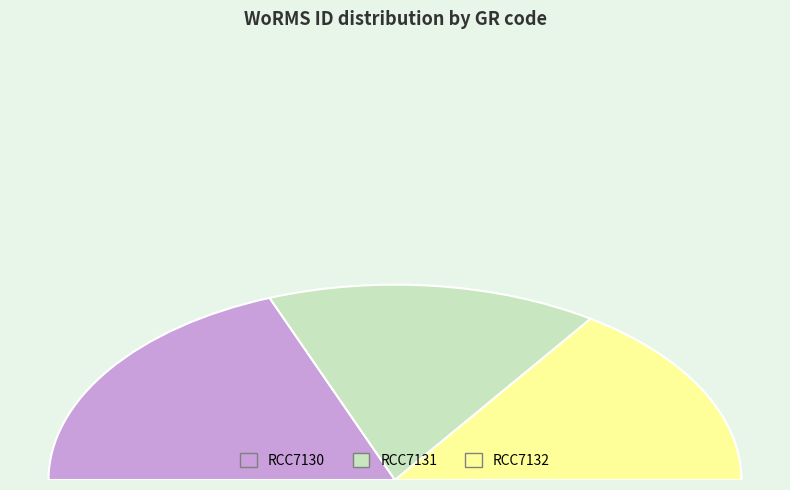

Which slice is the smallest?

RCC7131